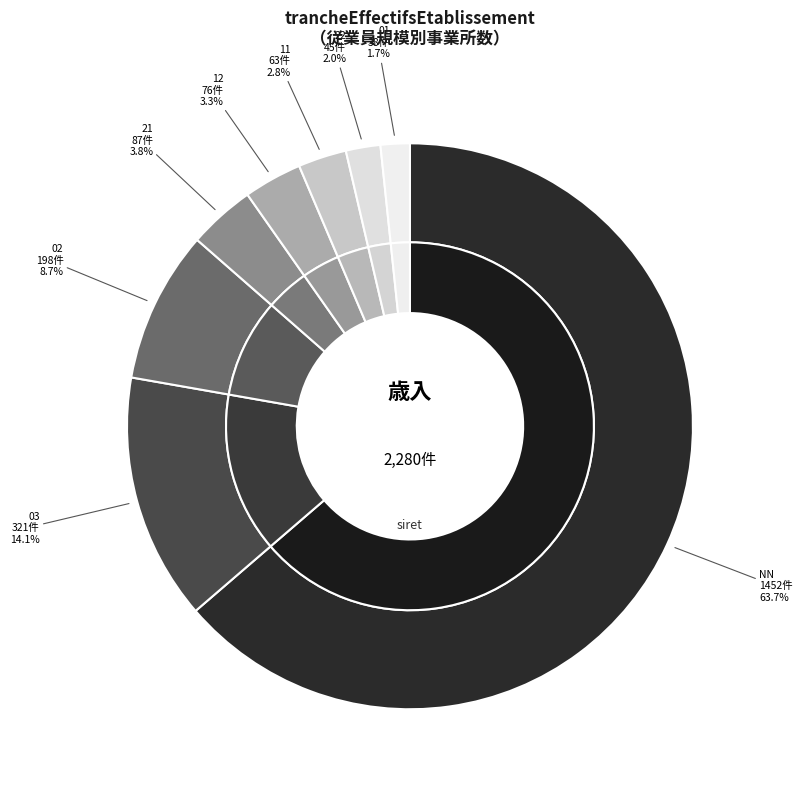

True or false: 03 accounts for 21% of the total.

False